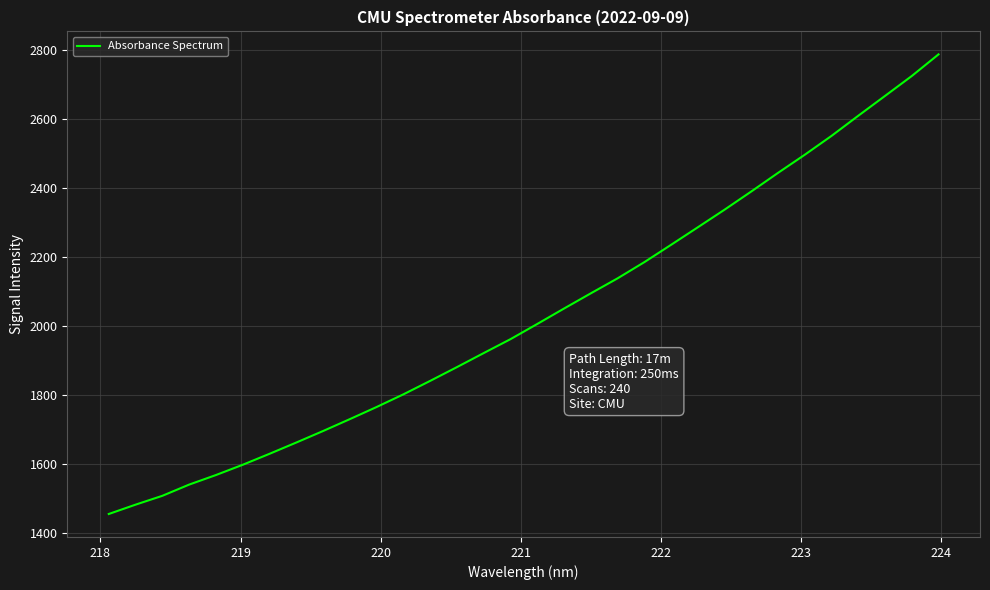

What is the minimum value shown in the chart?

1454.0